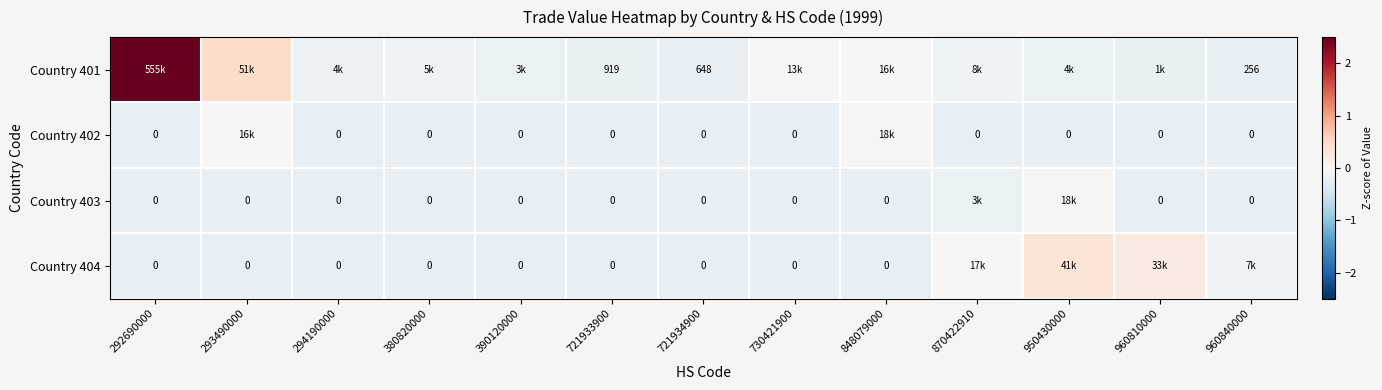

How many data points does each series have?

13